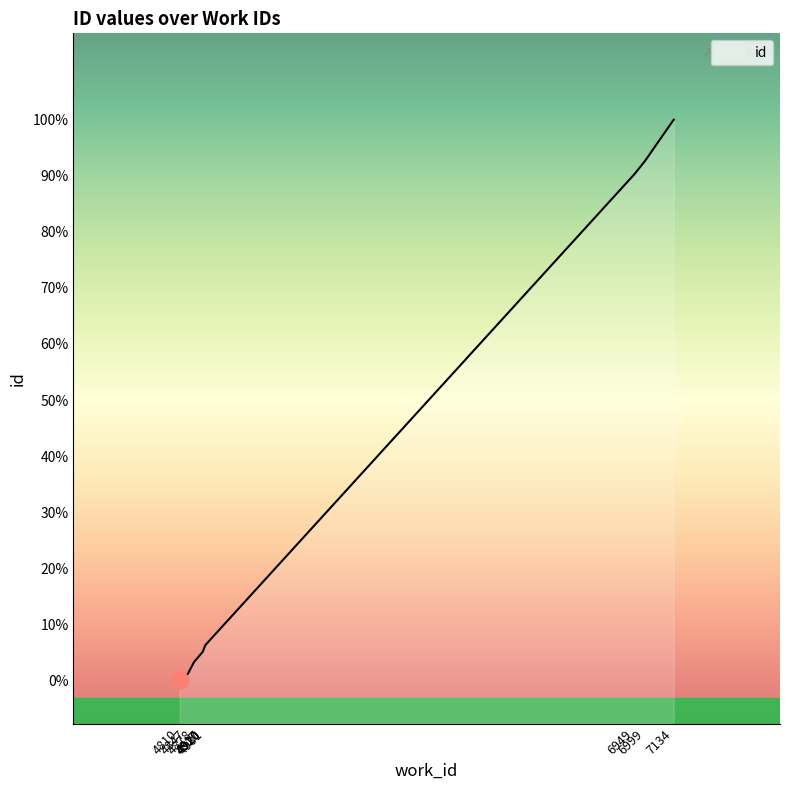

Reading right to left, extract all data points from this chart.

7134=19360	6999=18882	6949=18728	4931=13275	4920=13207	4920=13204	4917=13192	4878=13080	4847=12934	4810=12865